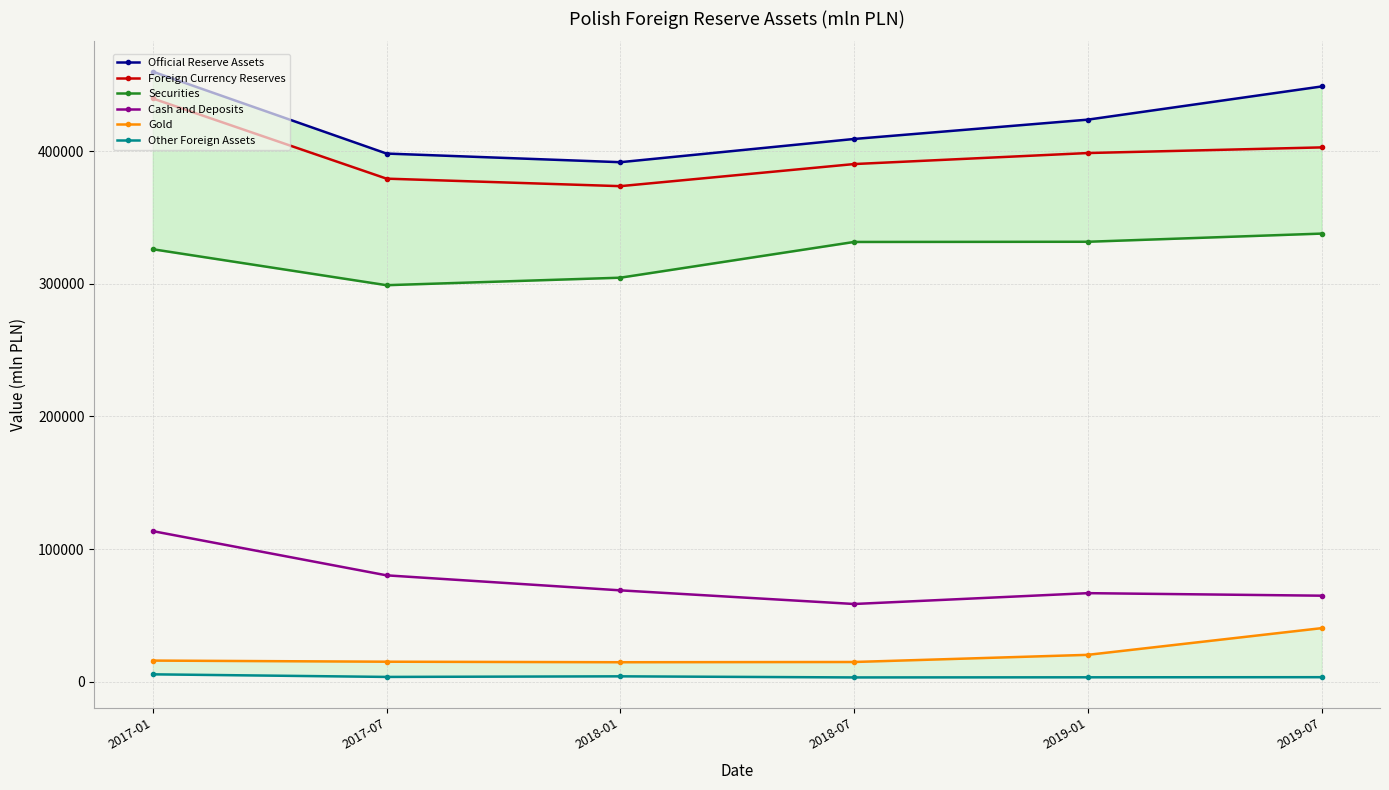

What is the smallest value displayed?

3358